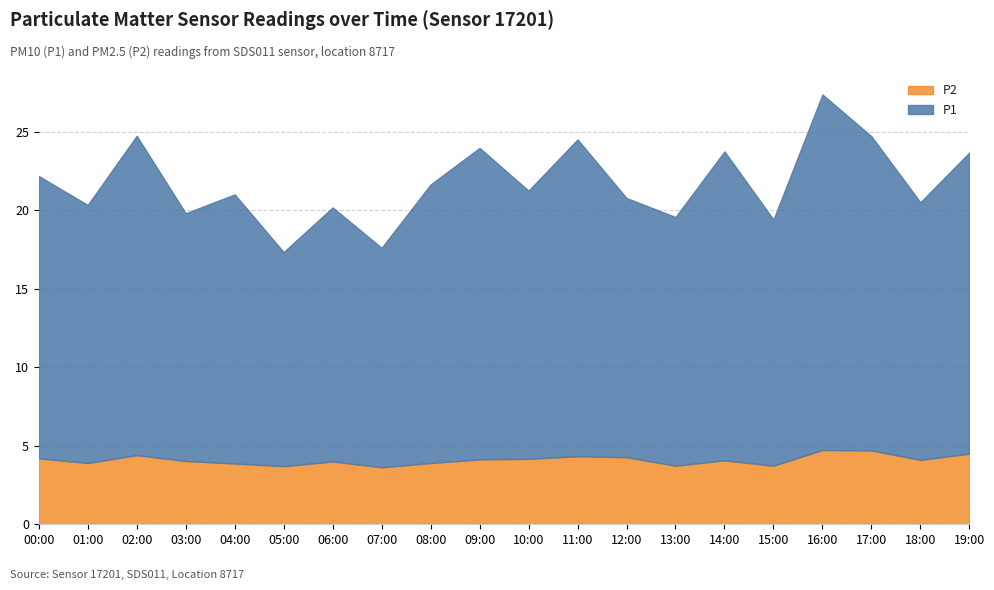

What is the sum of all P1 values?

352.1